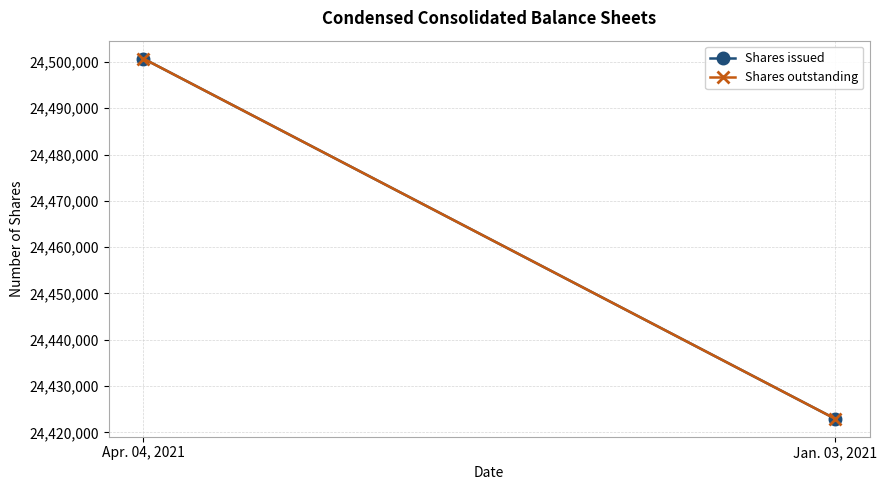

Reading left to right, transcribe all the data shown in this chart.

Shares issued: 24500706	24422934
Shares outstanding: 24500706	24422934